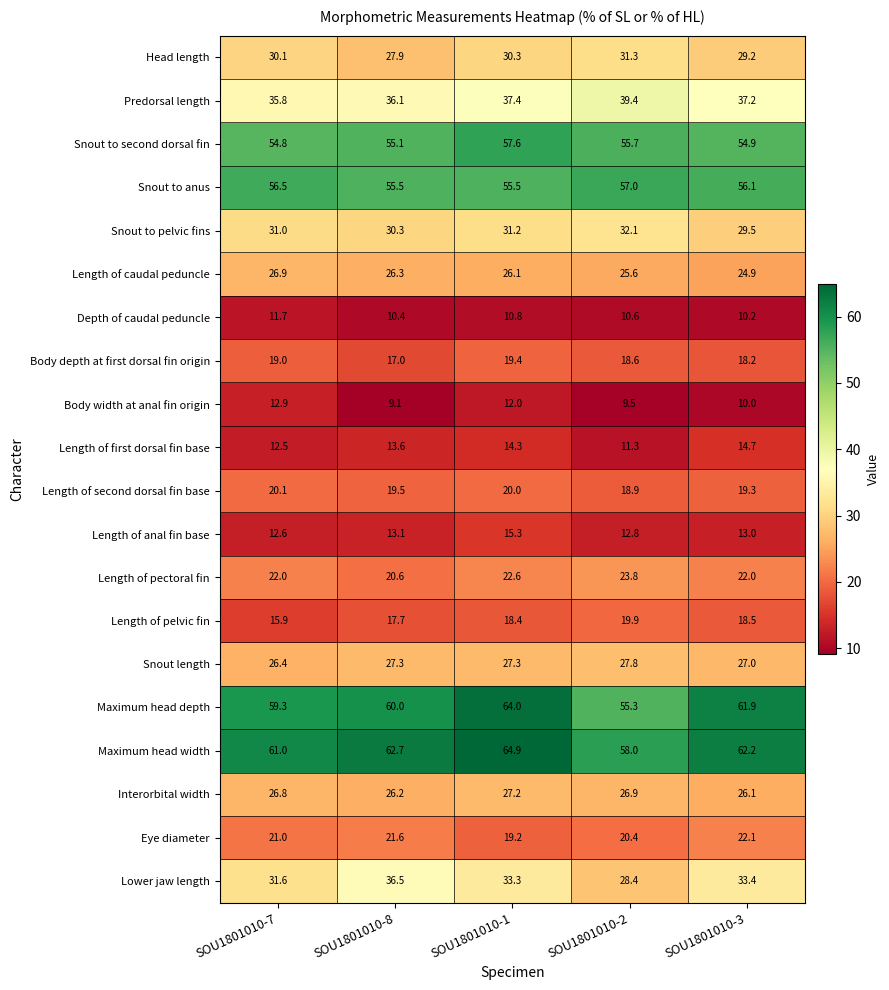

Which series has the largest range (max minus min)?

Maximum head depth